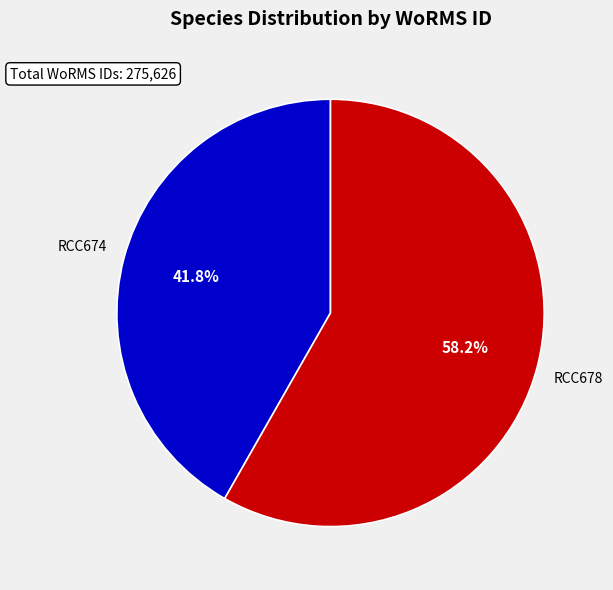

To the nearest percent, what is the combined percentage of RCC674 and RCC678?

100%